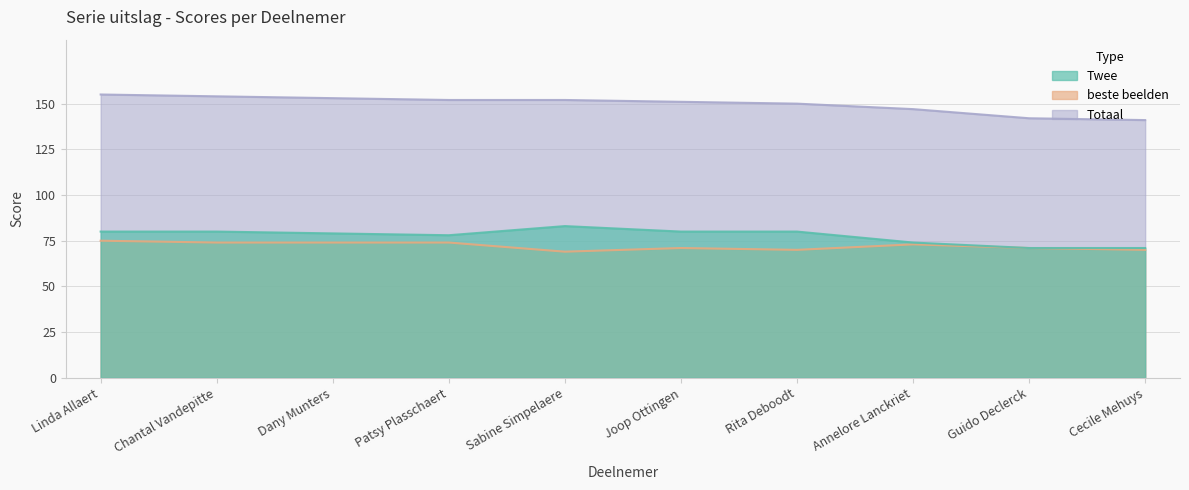

At which label does Twee reach its peak?

Sabine Simpelaere